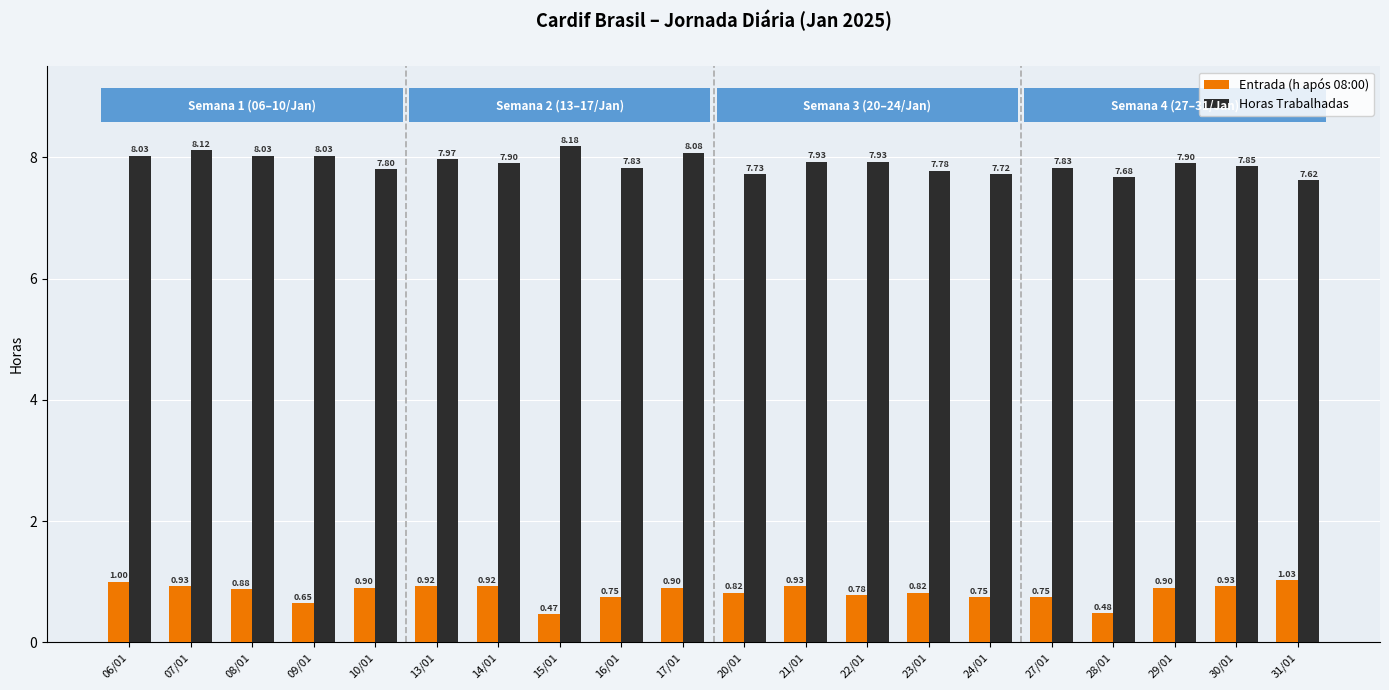

At 31/01, list the series in order from largest to smallest.

Horas Trabalhadas, Entrada (h após 08:00)